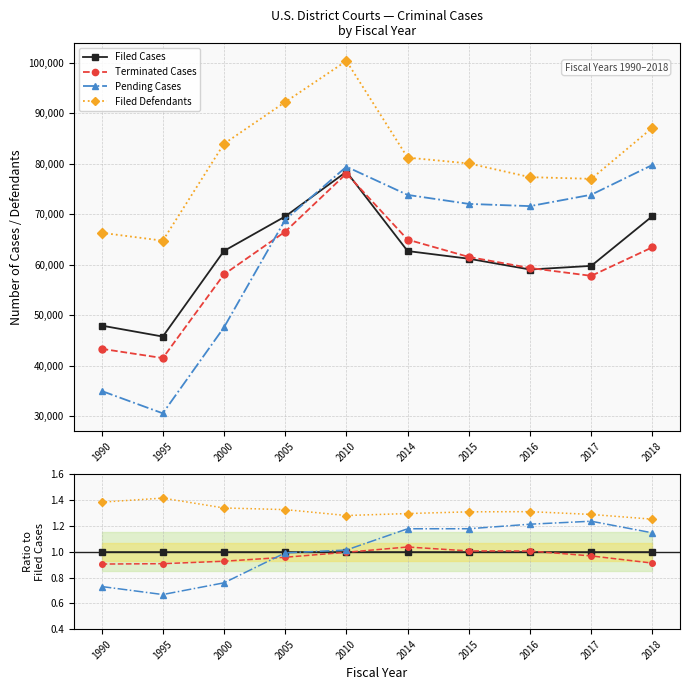

What are all the series names shown in the legend?

Filed Cases, Terminated Cases, Pending Cases, Filed Defendants